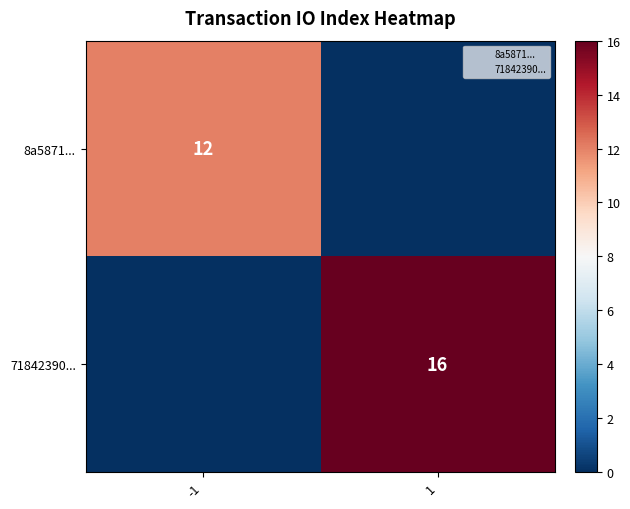

How many positive values does the 8a5871... series have?

1